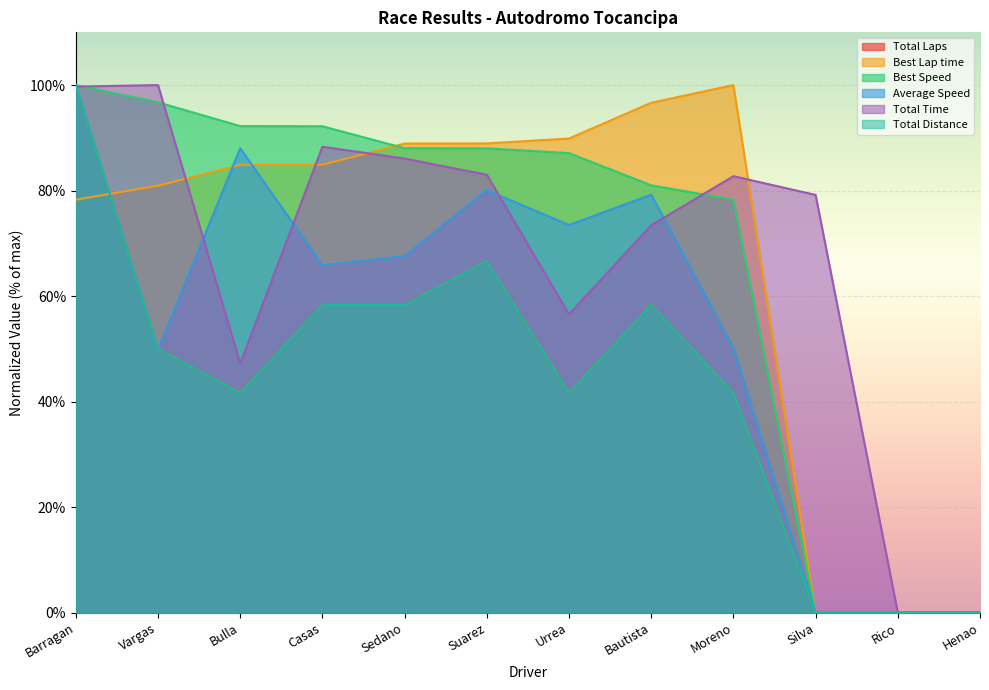

The Total Distance series shows 66.5 at Moreno. True or false?

False